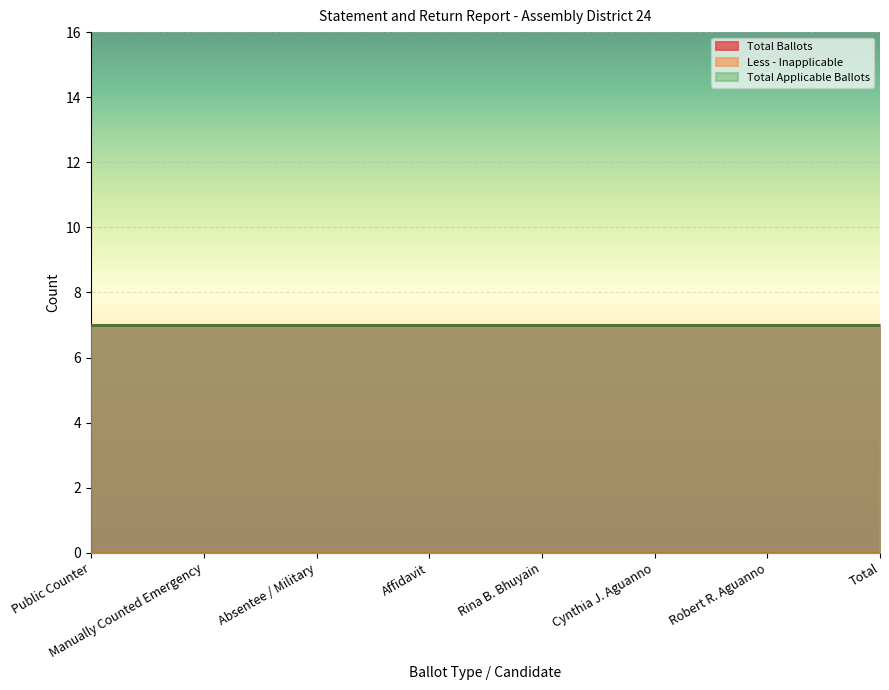

Between Absentee / Military and Manually Counted Emergency, which is larger?

Absentee / Military